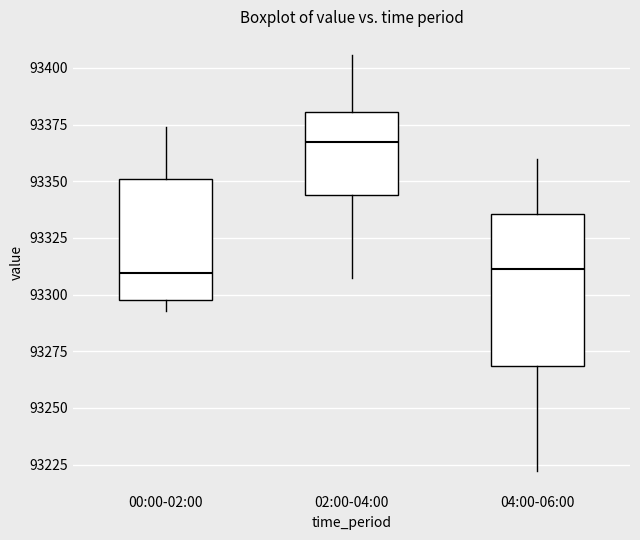

Reading left to right, read every box against the y-axis: the position of its median line, the range the box covers, and the ends of its whiskers. The values are not printed on the chart, so give them approximately, as read against the axis.

00:00-02:00: median 93310, box 93300 to 93350, whiskers 93295 to 93375
02:00-04:00: median 93365, box 93345 to 93380, whiskers 93305 to 93405
04:00-06:00: median 93310, box 93270 to 93335, whiskers 93220 to 93360